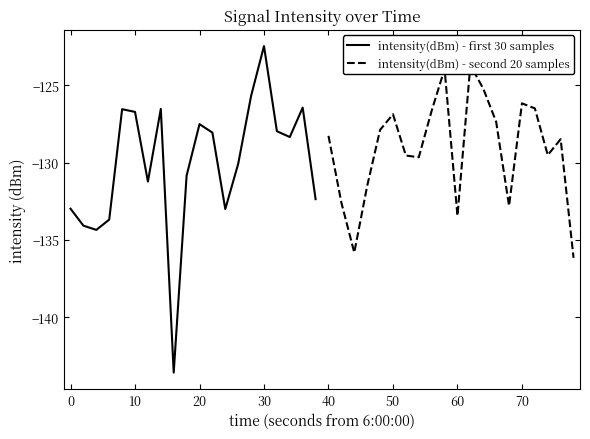

What are all the series names shown in the legend?

intensity(dBm) - first 30 samples, intensity(dBm) - second 20 samples